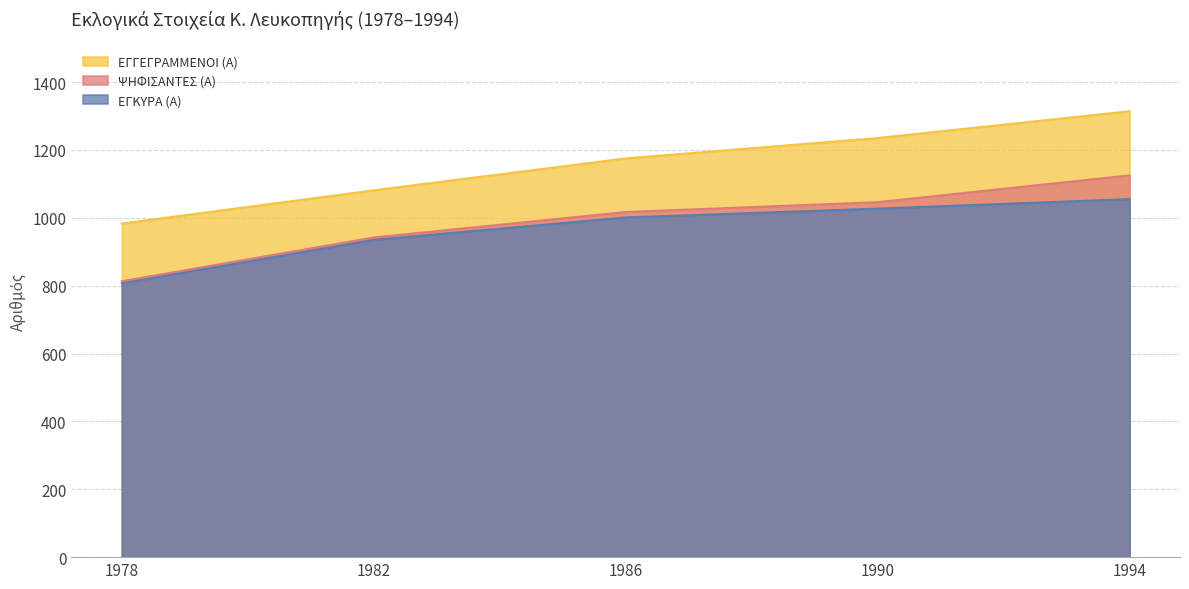

True or false: ΕΓΓΕΓΡΑΜΜΕΝΟΙ (Α) has more than 0 interior local peaks.

False